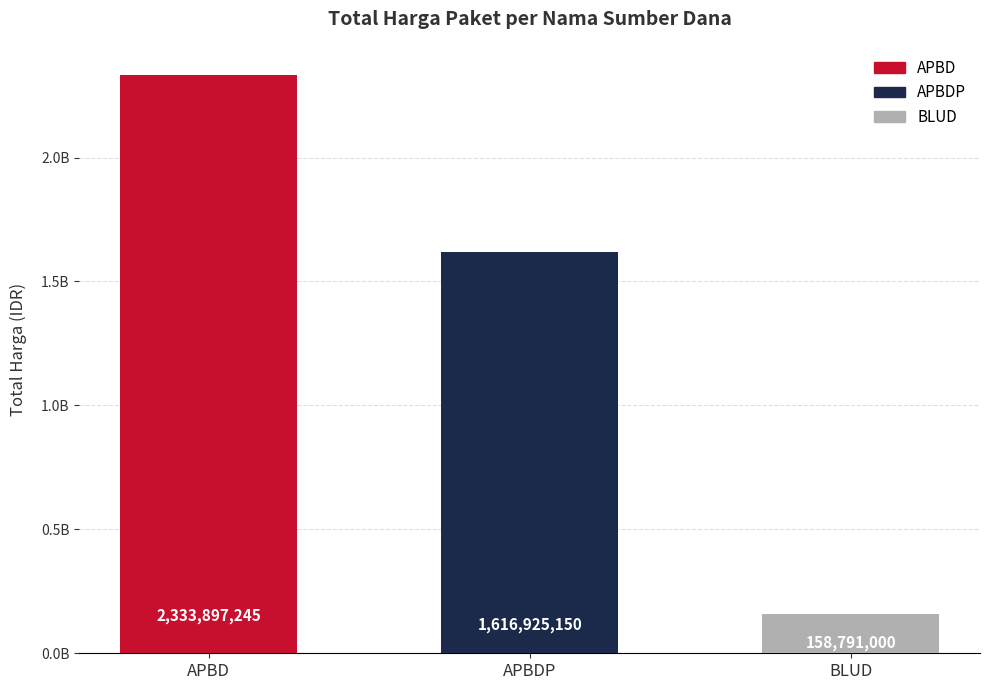

What is the label of the 2nd bar from the left?

APBDP